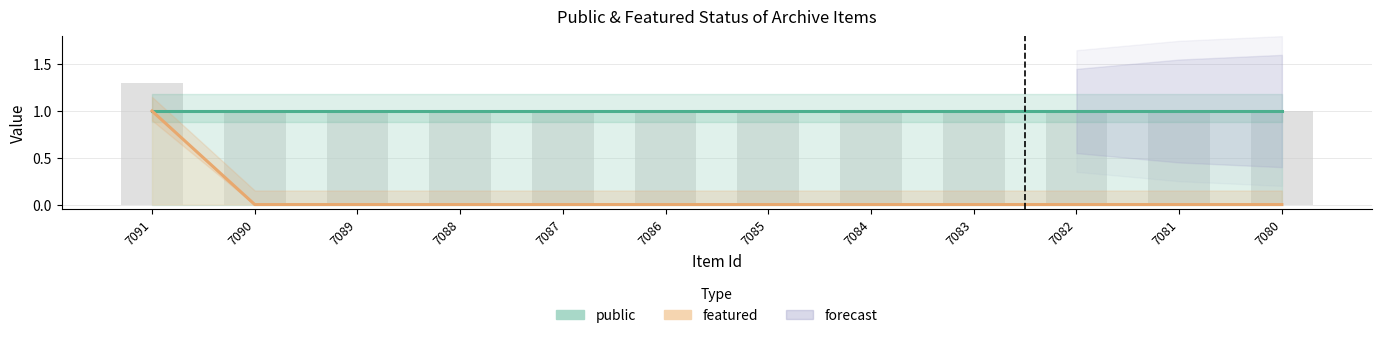

What is the spread (max minus min) of values at 7081?

1